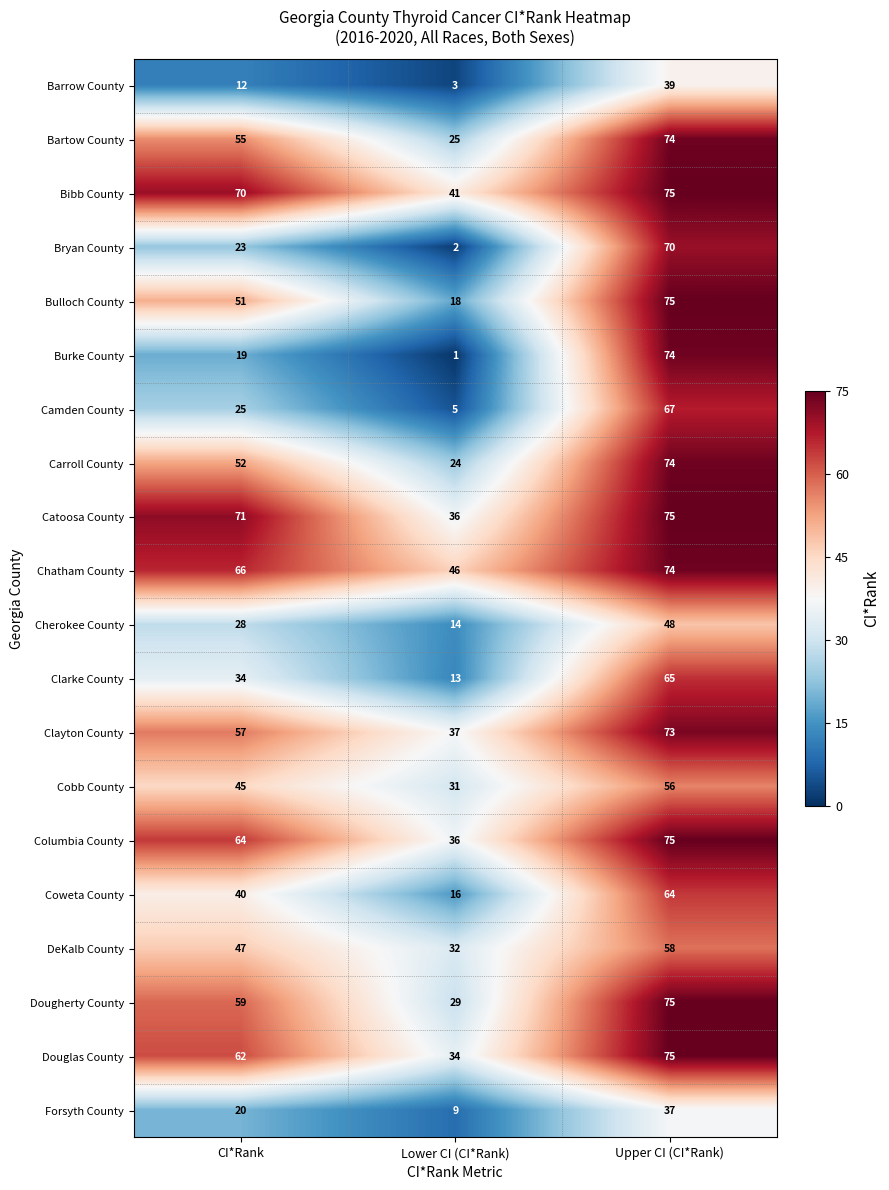

The Coweta County series shows 40 at CI*Rank. True or false?

True